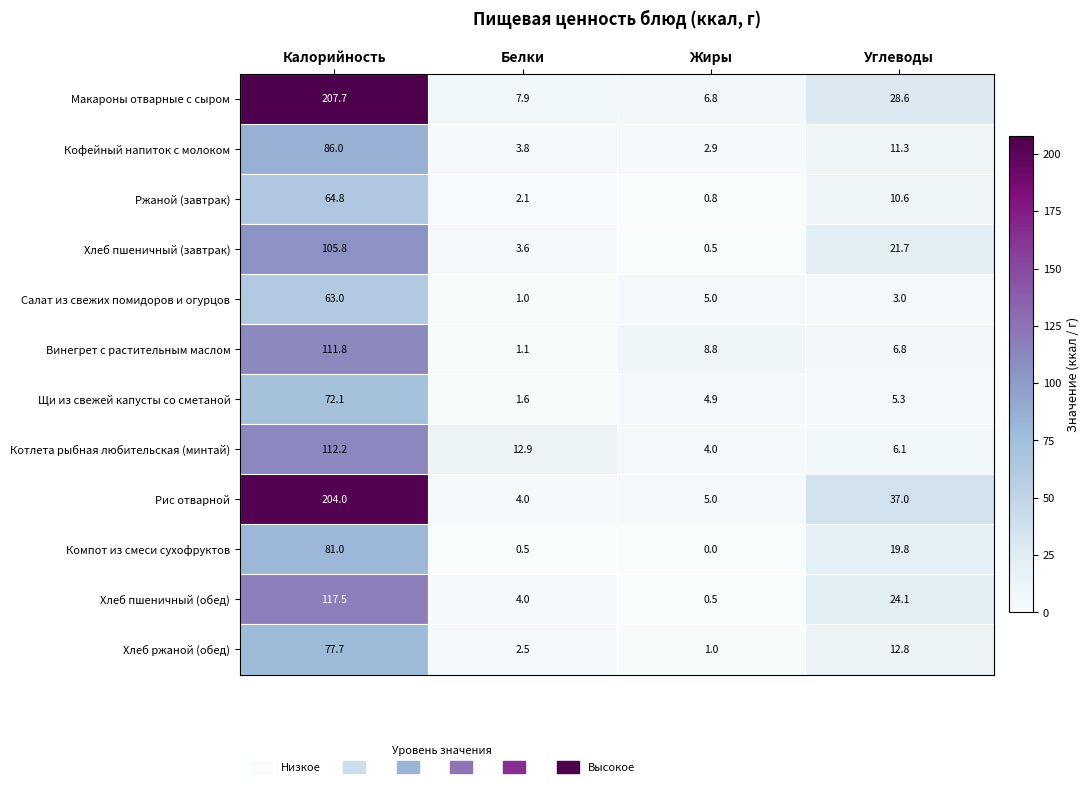

What is the difference between the maximum and minimum values in the Винегрет с растительным маслом series?

110.7